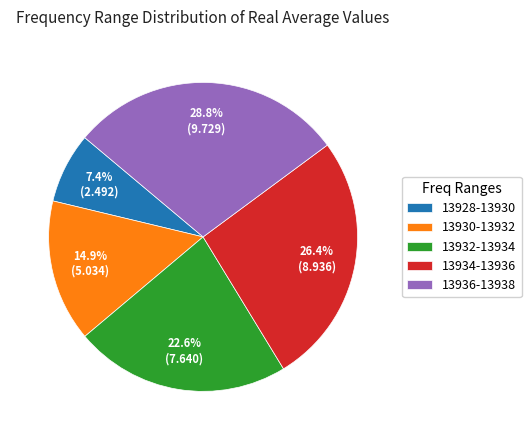

Between 13930-13932 and 13934-13936, which is larger?

13934-13936